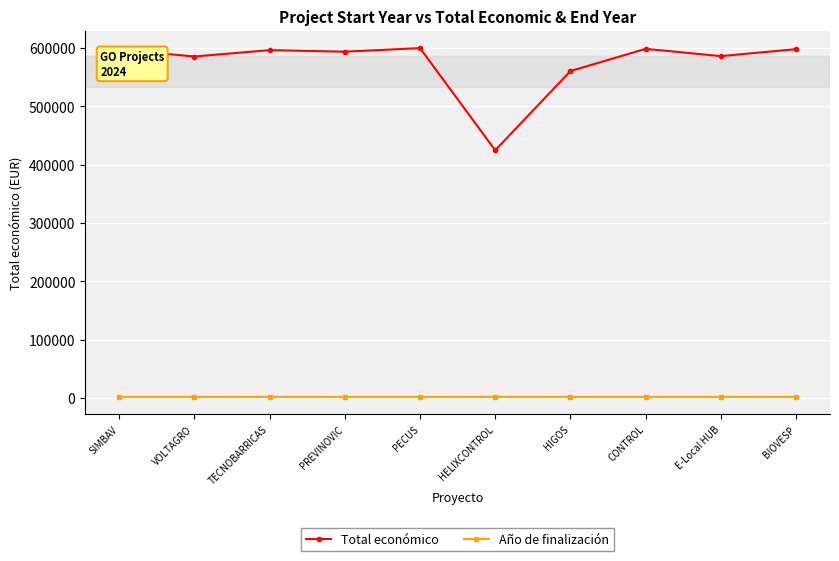

What is the sum of all Total económico values?

5741213